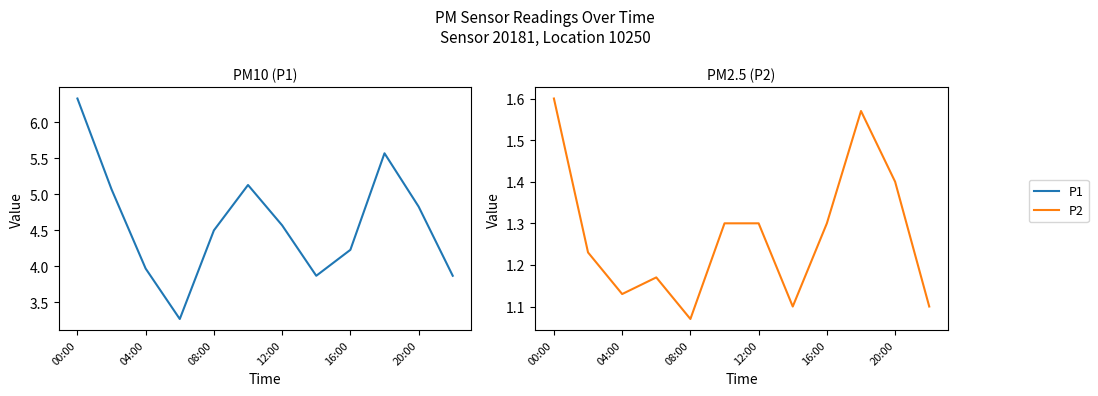

List the series in order of their peak value, lowest first.

P2, P1